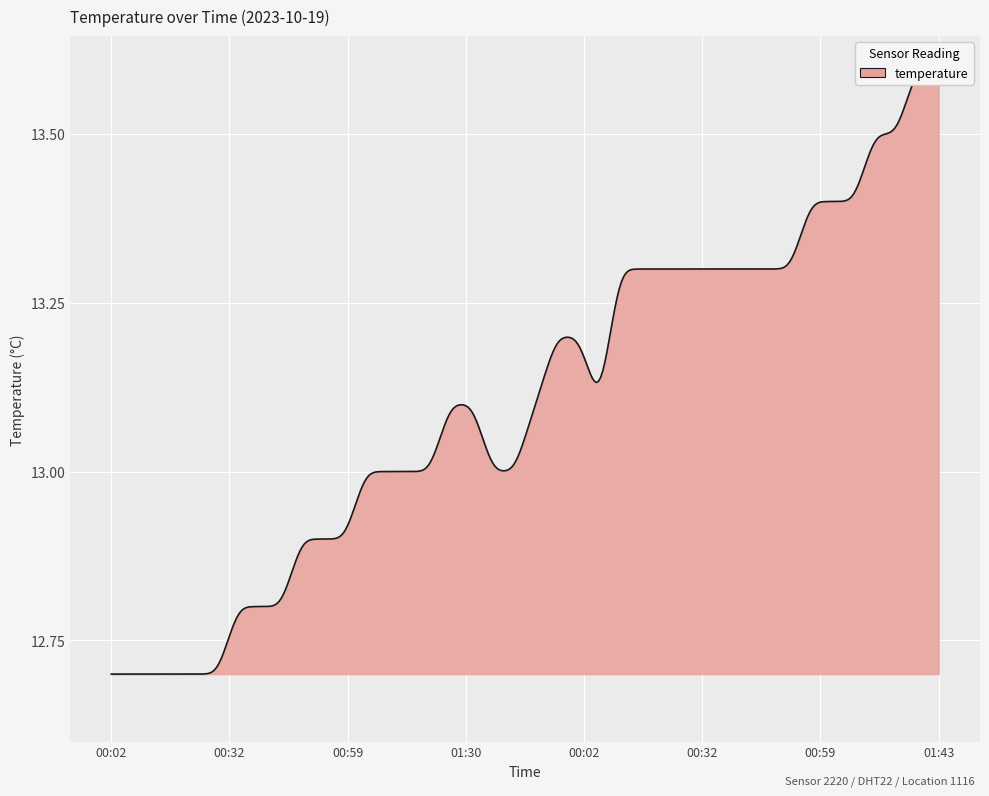

What is the difference between the values at 00:32 and 01:09?

0.2